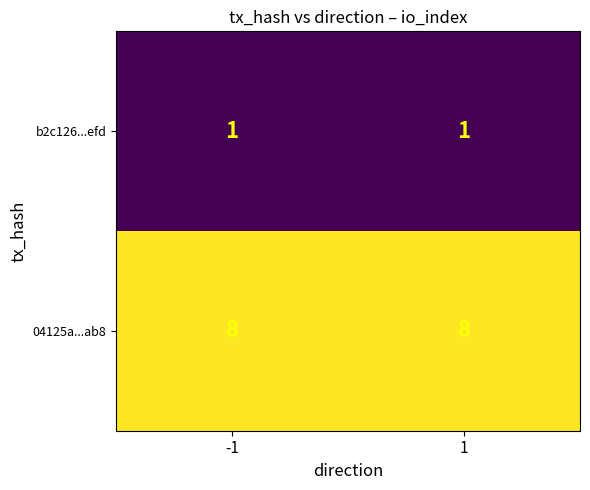

Reading right to left, transcribe all the data shown in this chart.

b2c126...efd: 1=1	-1=1
04125a...ab8: 1=8	-1=8